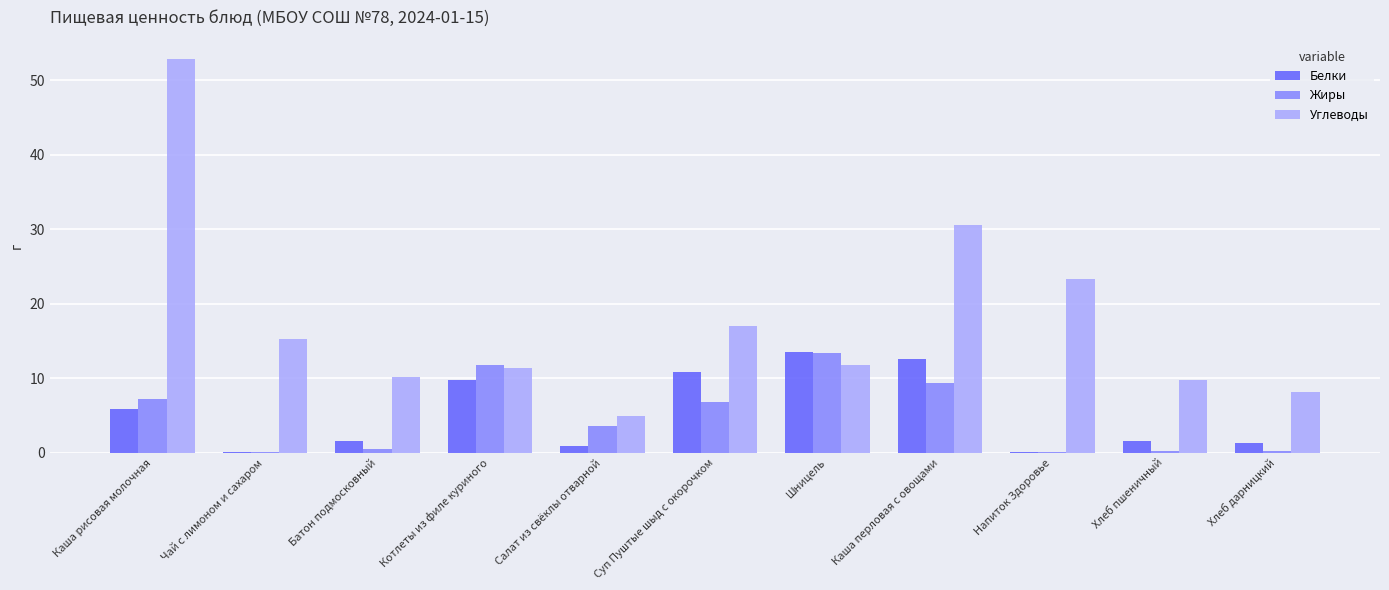

The value of Углеводы at Шницель is 5.9. True or false?

False